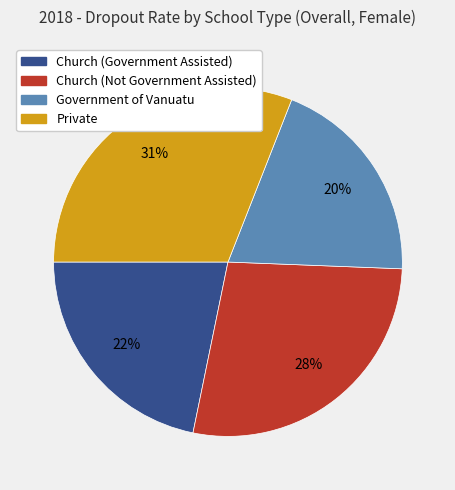

To the nearest percent, what percentage of the pie is Church (Government Assisted)?

22%